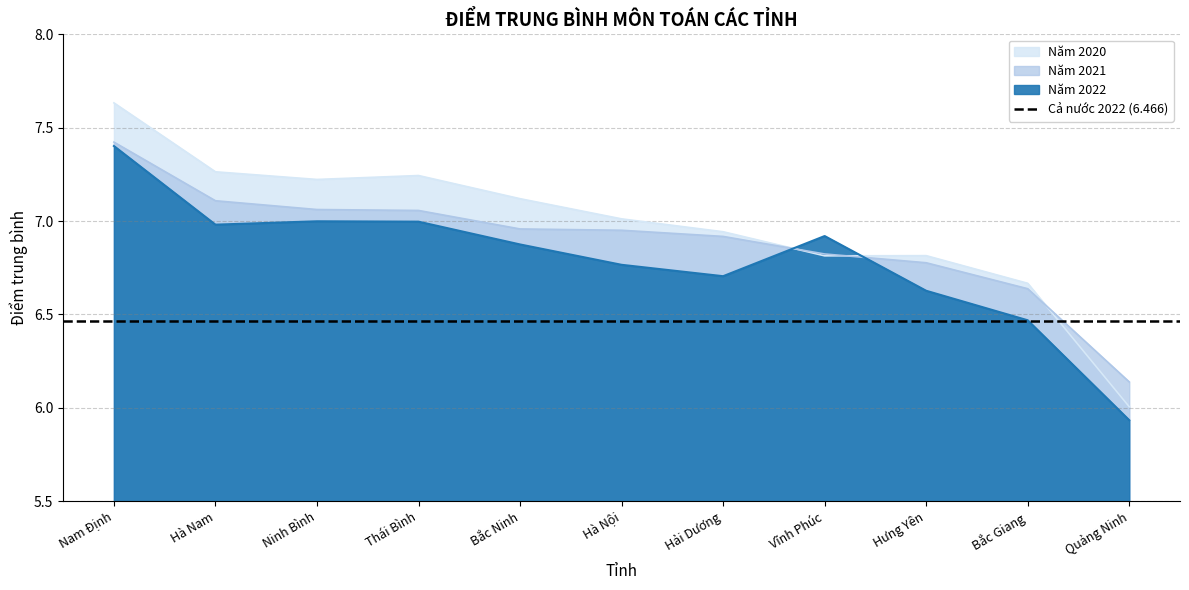

Which category has the lowest value across all series?

Quảng Ninh